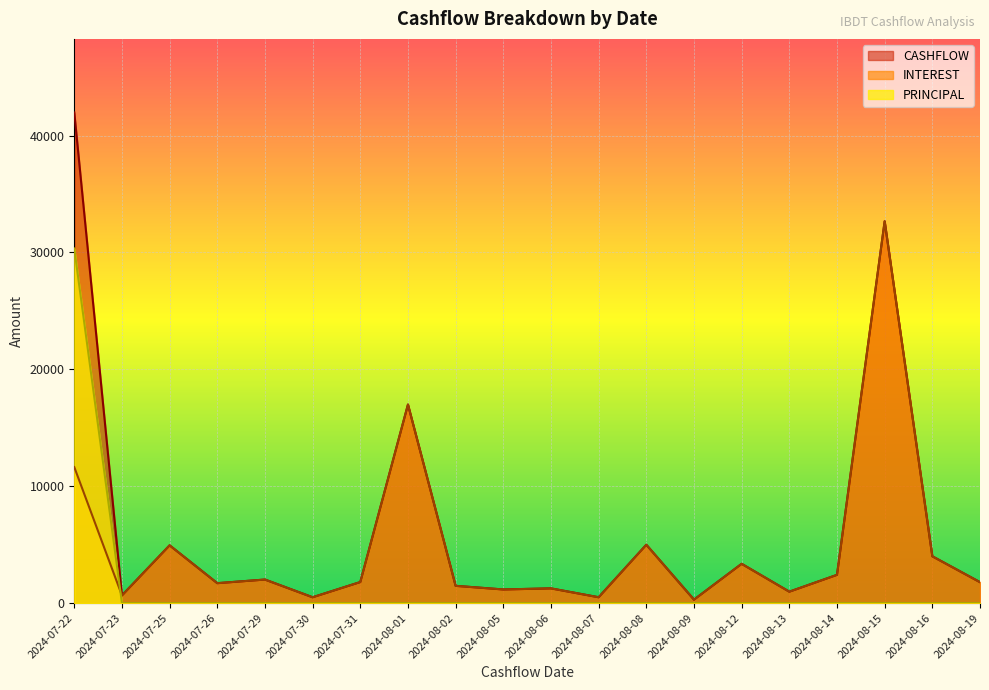

What is the spread (max minus min) of values at 2024-07-31?

1799.6